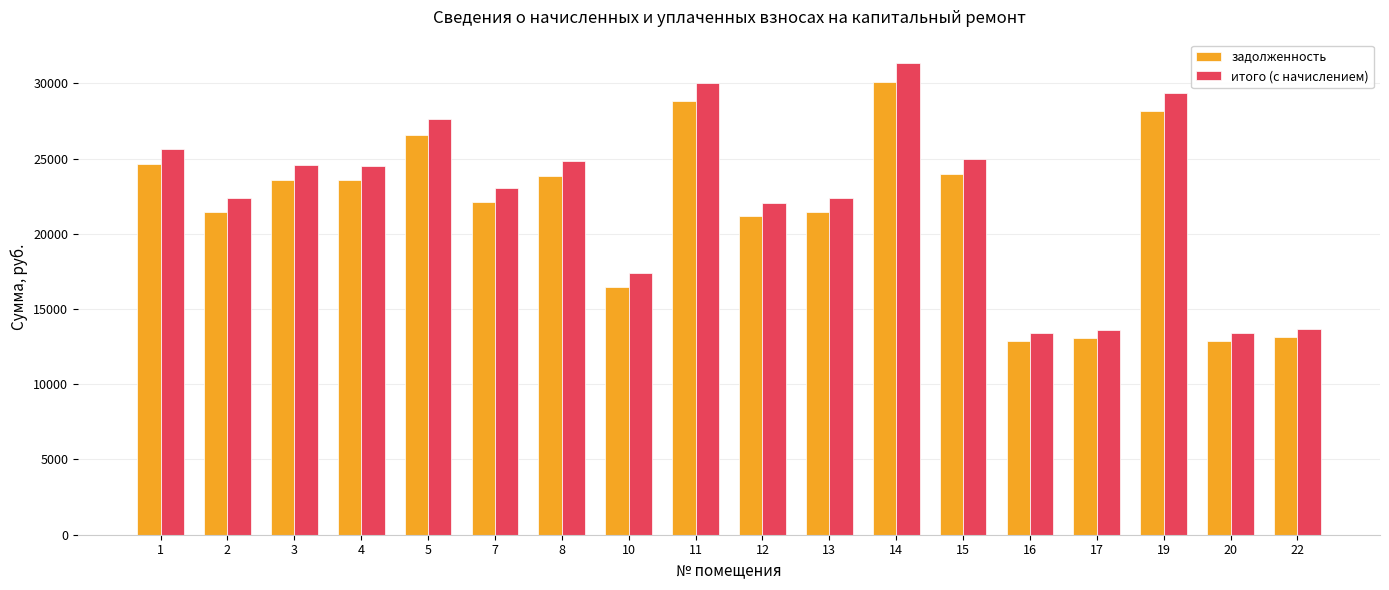

The value of задолженность at 13 is 21472.1. True or false?

True